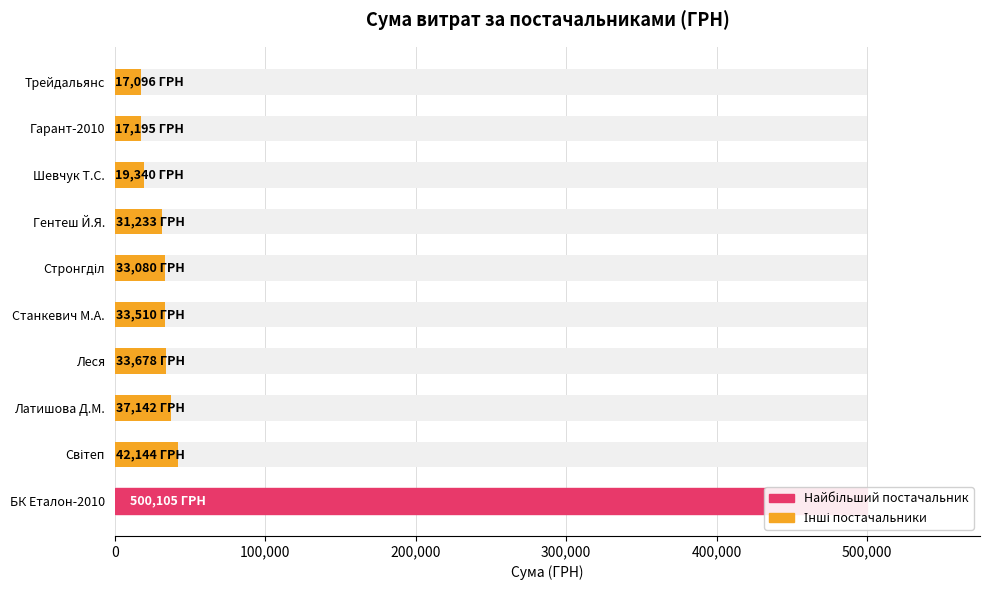

How many bars are there in total?

10